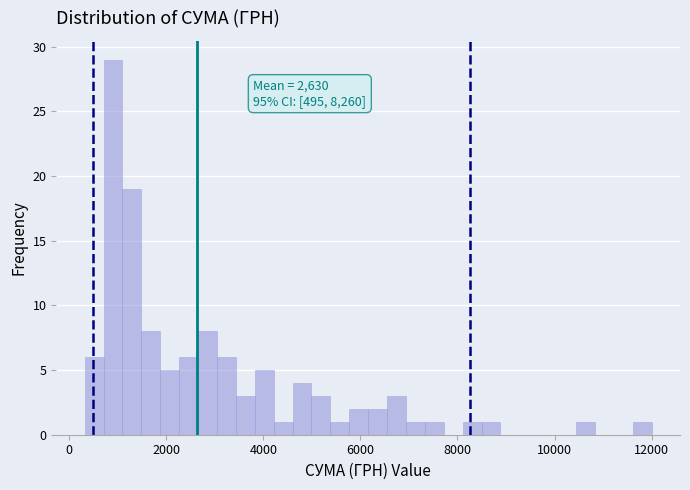

Around what value on the x-axis is the tallest bar? Give the approximate position of its centre, as read against the axis.

1000